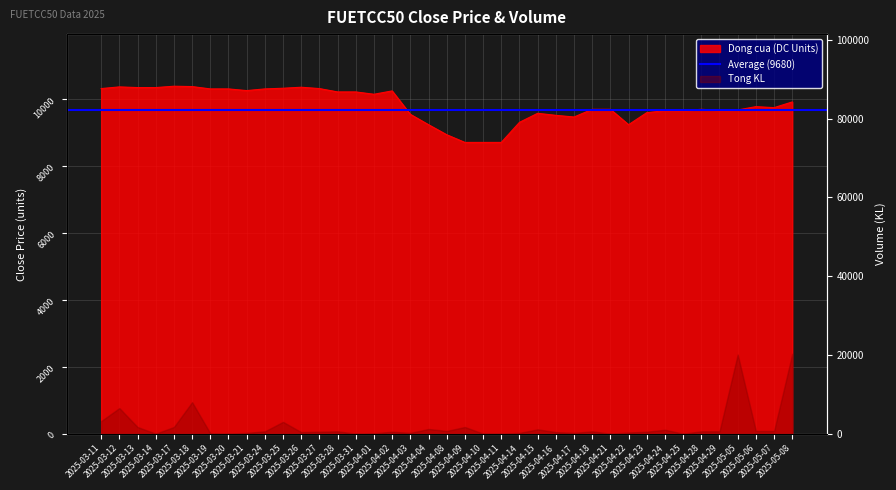

Rank the categories by value from highest to lowest.

2025-03-17, 2025-03-18, 2025-03-12, 2025-03-26, 2025-03-13, 2025-03-14, 2025-03-25, 2025-03-11, 2025-03-27, 2025-03-19, 2025-03-20, 2025-03-24, 2025-03-21, 2025-04-02, 2025-03-28, 2025-03-31, 2025-04-01, 2025-05-08, 2025-05-06, 2025-05-07, 2025-04-18, 2025-04-21, 2025-04-28, 2025-05-05, 2025-04-29, 2025-04-24, 2025-04-25, 2025-04-23, 2025-04-15, 2025-04-03, 2025-04-16, 2025-04-17, 2025-04-14, 2025-04-04, 2025-04-22, 2025-04-08, 2025-04-09, 2025-04-10, 2025-04-11